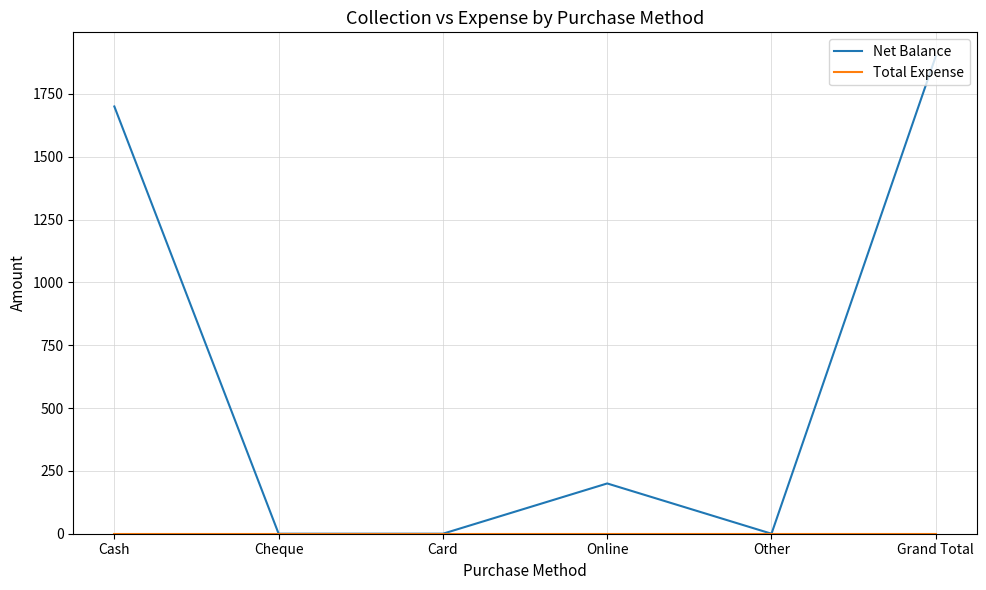

The Net Balance series shows 0 at Cheque. True or false?

True